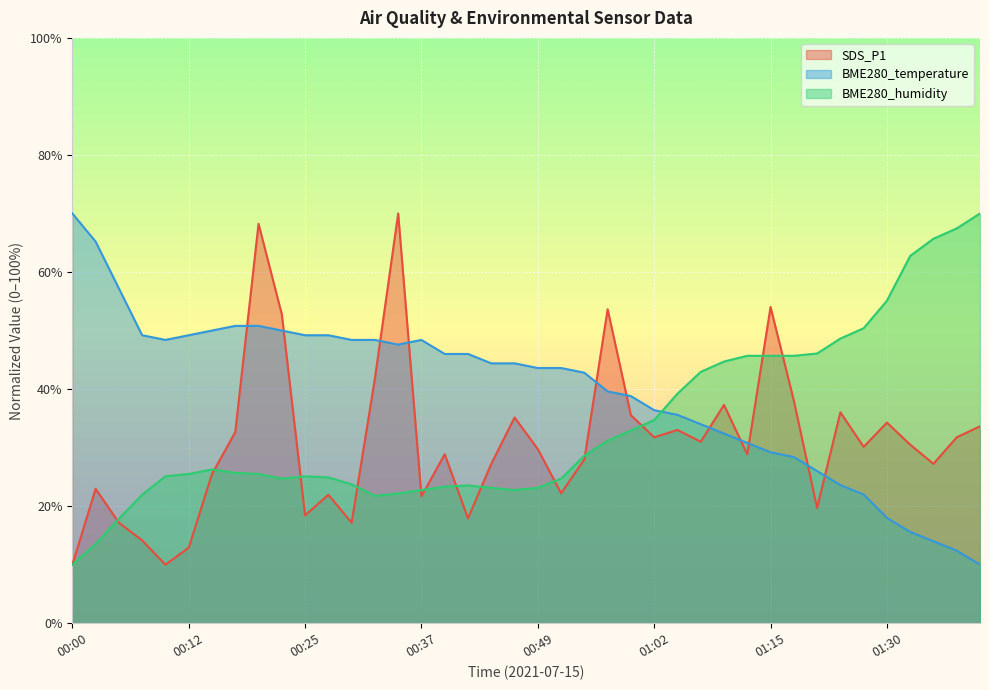

True or false: BME280_temperature has a value of 48.4 at 00:10.

True